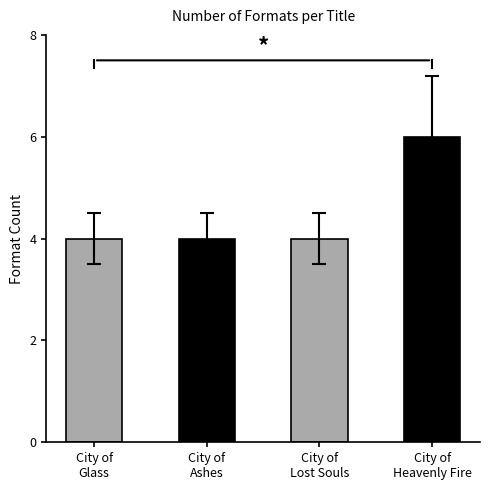

The value at City of
Lost Souls is 1. True or false?

False